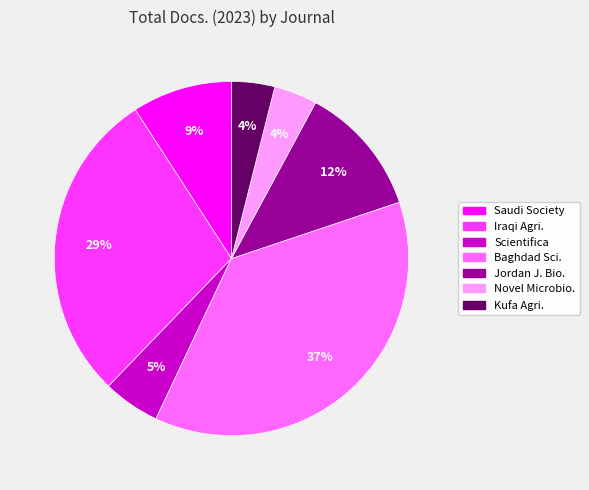

Combined, do Novel Microbio. and Kufa Agri. account for over 50%?

No